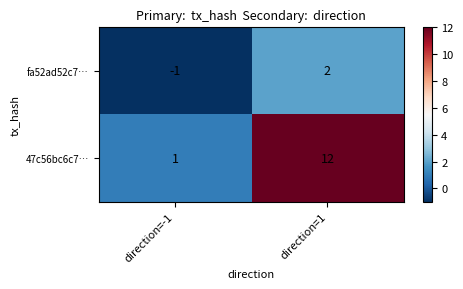

At which label is fa52ad52c7… closest to 0?

direction=-1